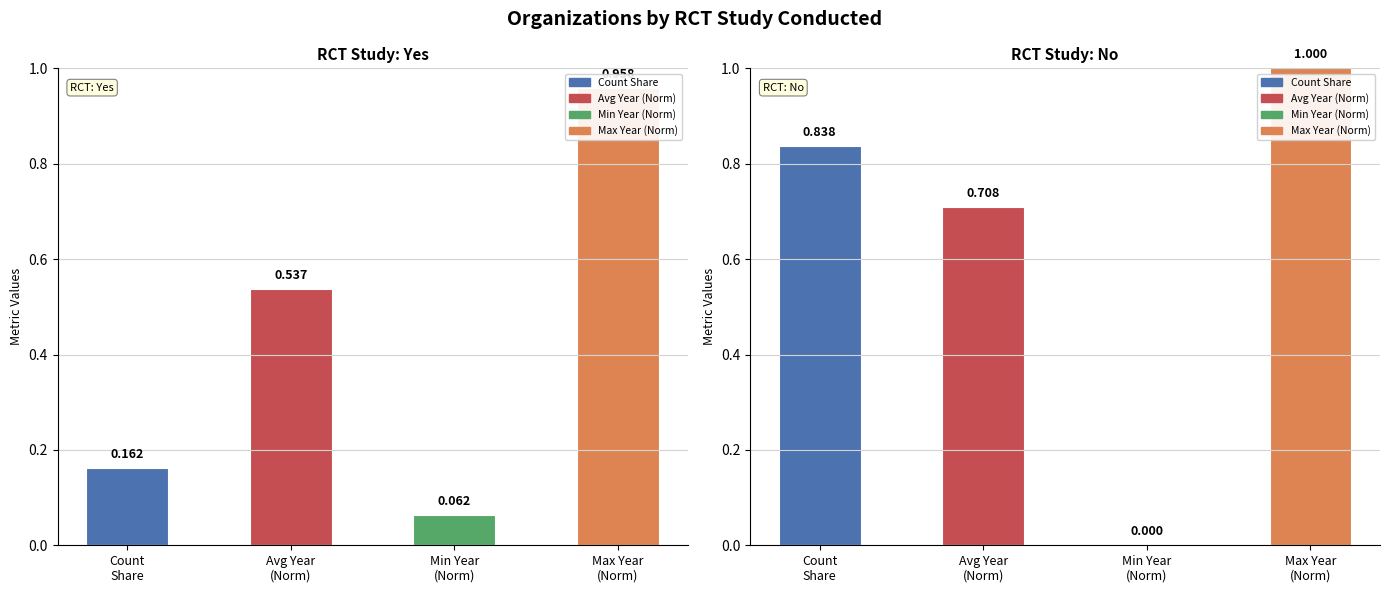

Which category has the lowest value across all series?

Min Year
(Norm)